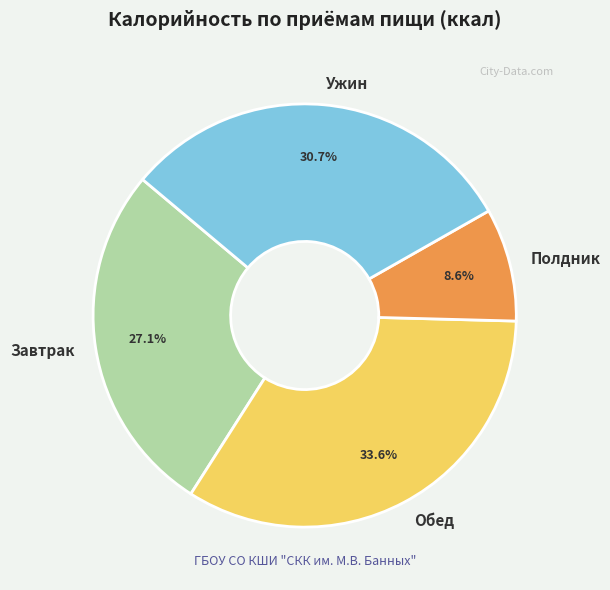

Approximately how many times larger is the value at Завтрак compared to Обед?

0.8